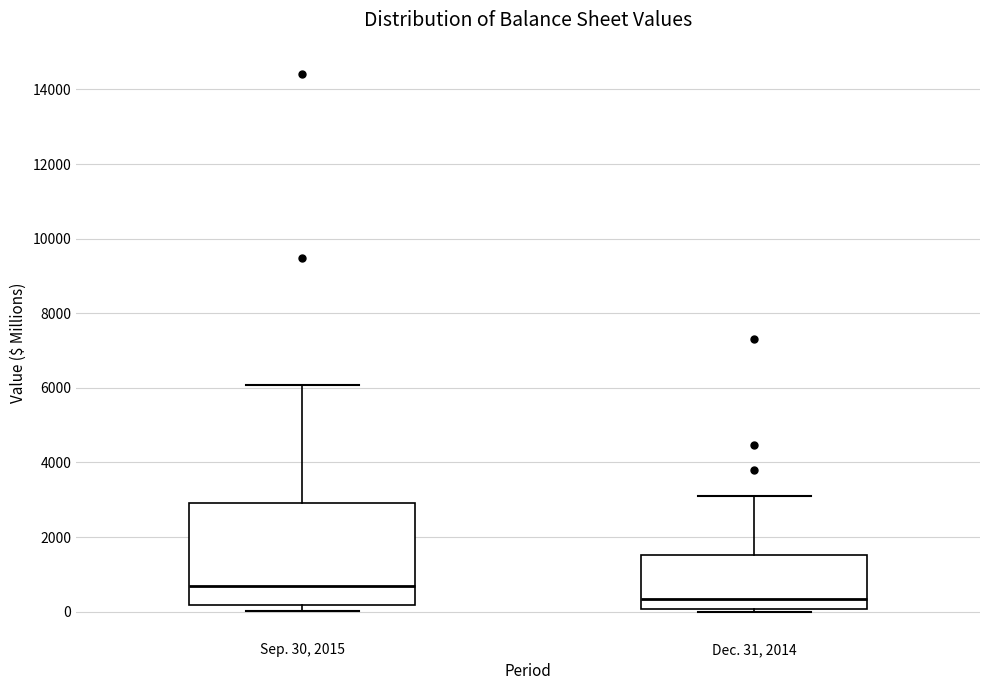

Reading left to right, read every box against the y-axis: the position of its median line, the range the box covers, and the ends of its whiskers. The values are not printed on the chart, so give them approximately, as read against the axis.

Sep. 30, 2015: median 600, box 200 to 3000, whiskers 0 to 6000
Dec. 31, 2014: median 400, box 0 to 1600, whiskers 0 (just below the box's lower edge) to 3000